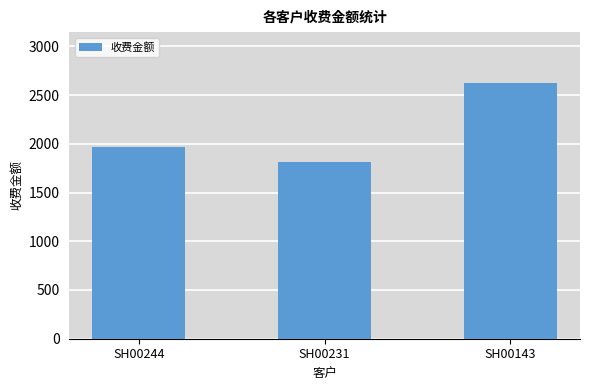

What is the average value?

2135.0